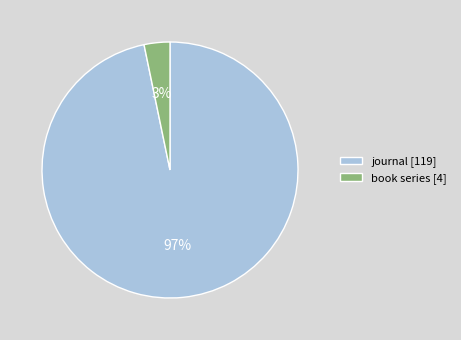

Which category has the biggest portion of the pie?

journal